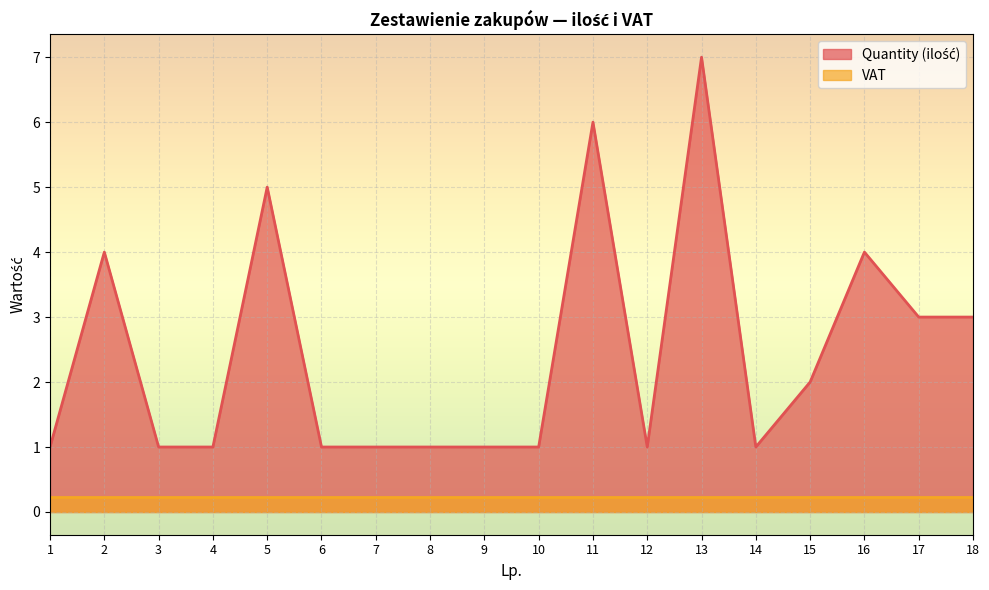

Which category has the highest value across all series?

13